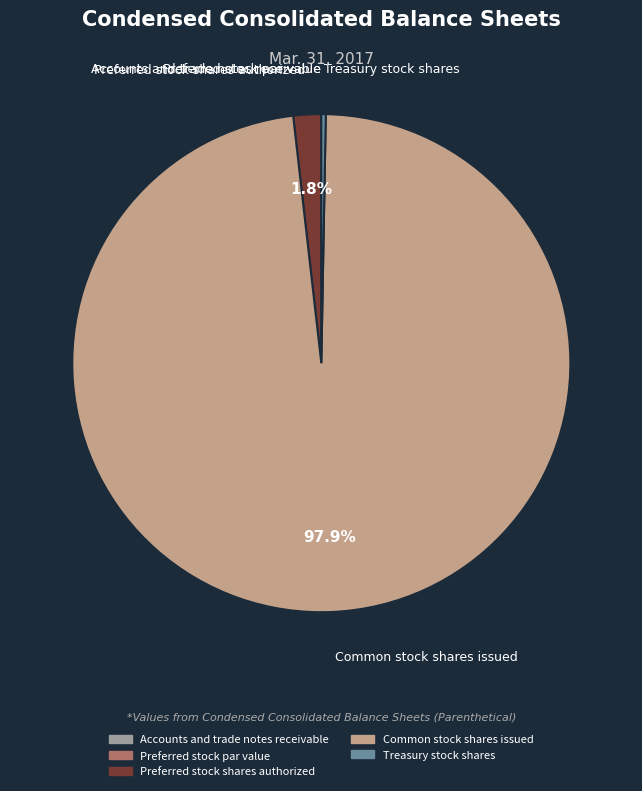

To the nearest percent, what portion does Preferred stock shares authorized represent?

2%